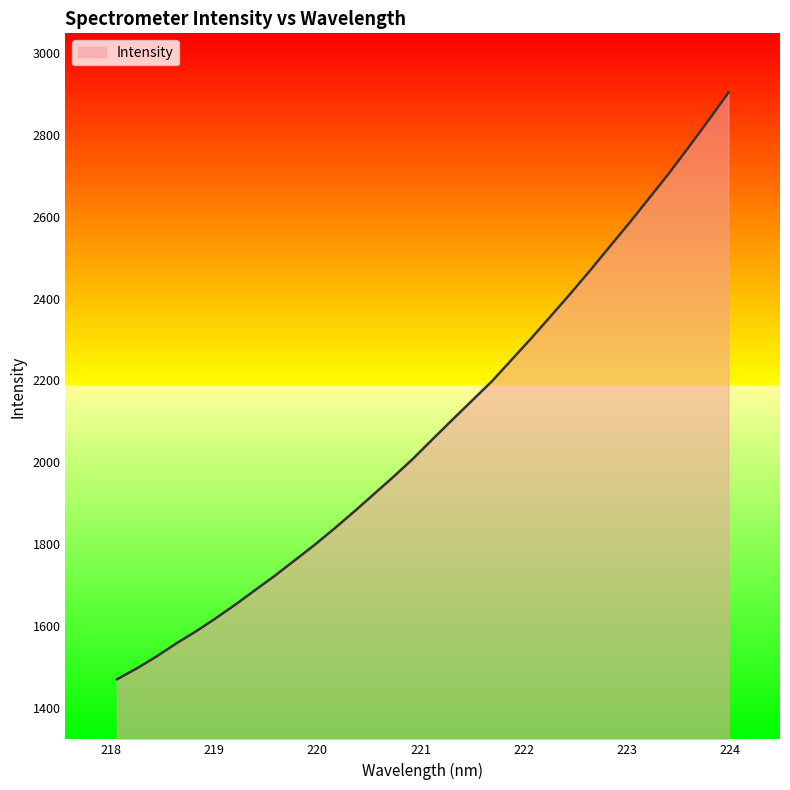

What is the smallest value displayed?

1469.3